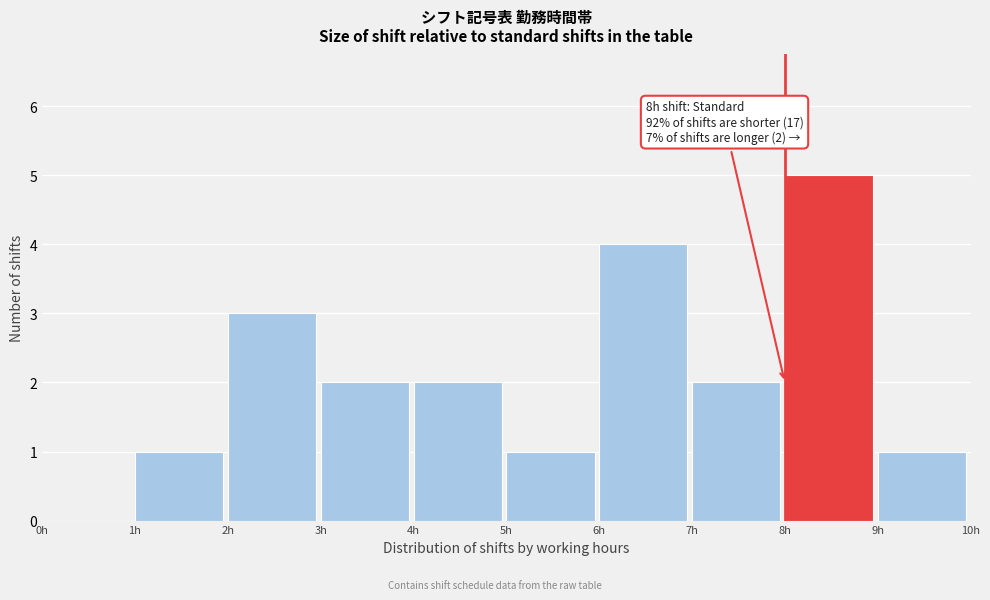

Which range on the x-axis has the tallest bar?

8 to 9